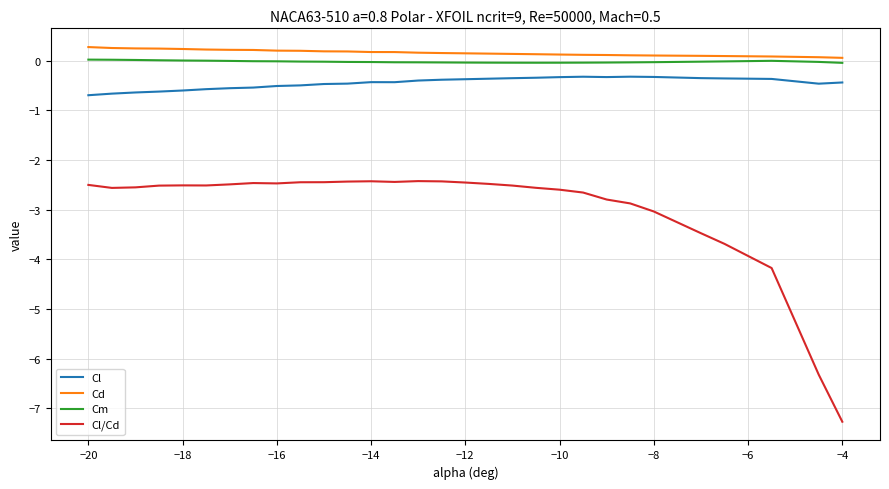

What is the minimum value for Cl?

-0.7